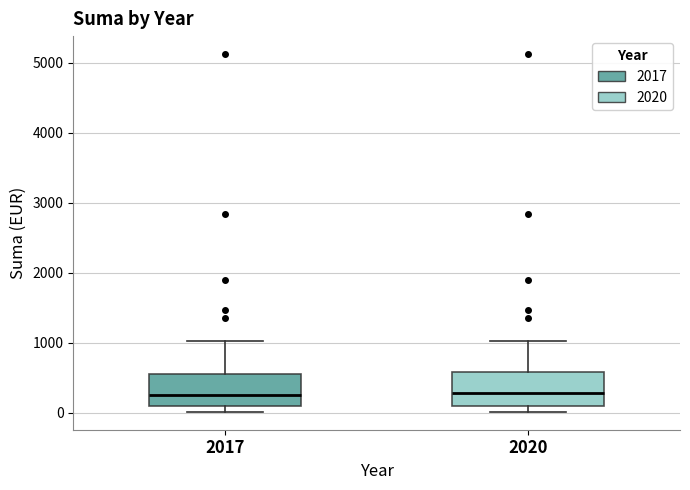

Reading left to right, transcribe this box plot: for each box, give where its median line is, the range the box spans, and where its two whiskers end, as read against the y-axis. The values are not printed on the chart, so give them approximately, as read against the axis.

2017: median 300, box 100 to 500, whiskers 0 to 1000
2020: median 300, box 100 to 600, whiskers 0 to 1000